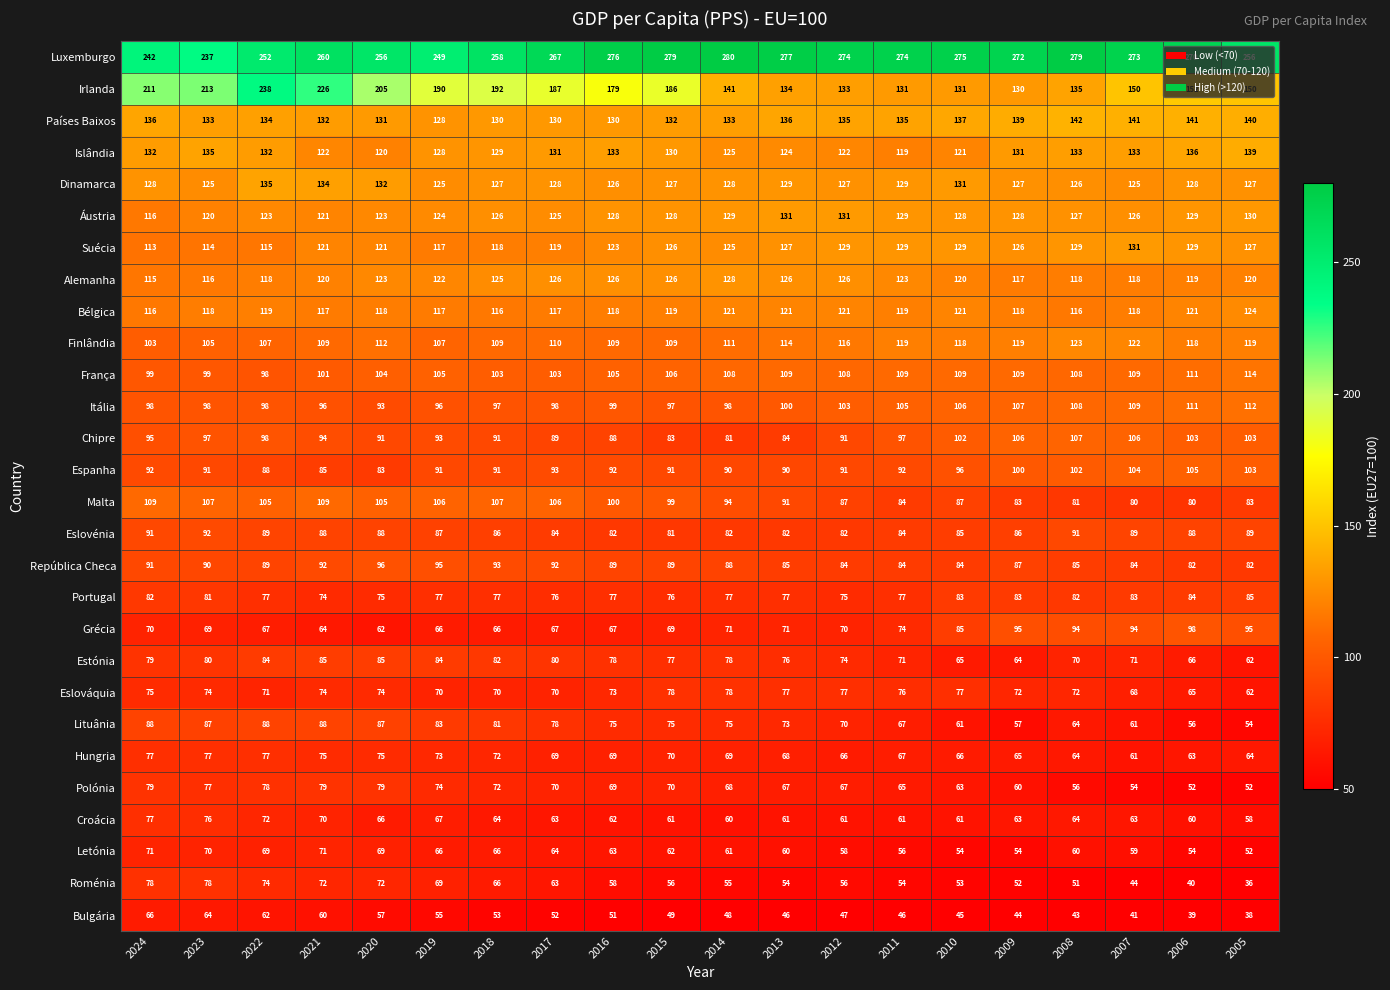

How many categories are shown in the chart?

20